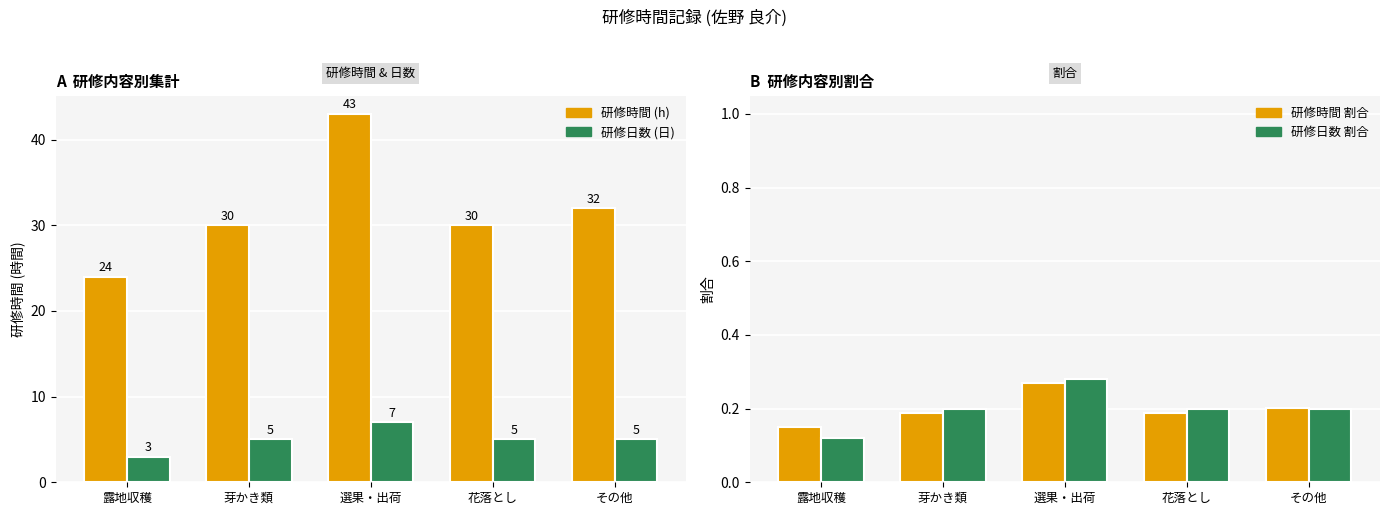

What is the label of the 4th bar from the left?

花落とし